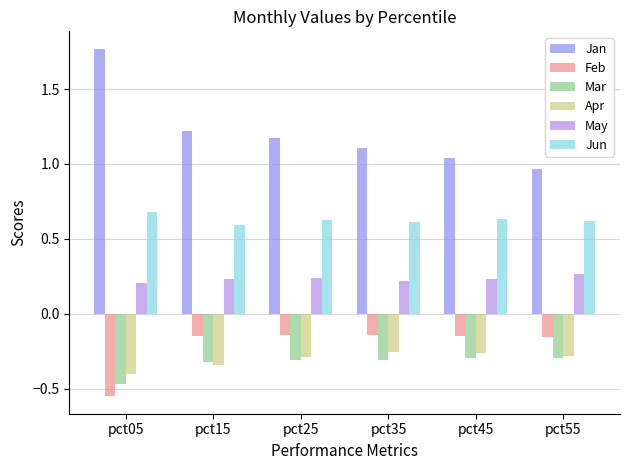

What are all the series names shown in the legend?

Jan, Feb, Mar, Apr, May, Jun